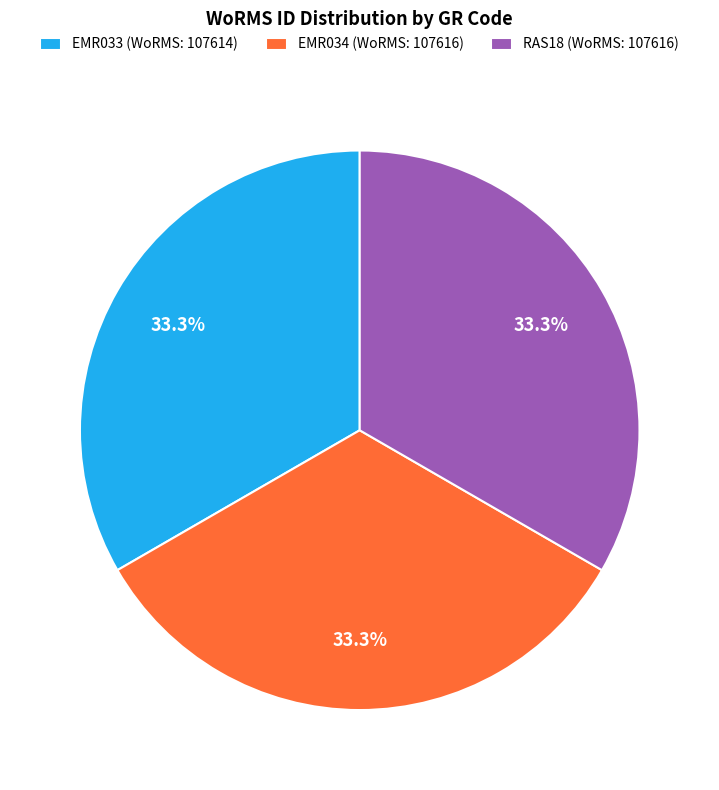

Approximately how many times larger is the value at RAS18 compared to EMR034?

1.0